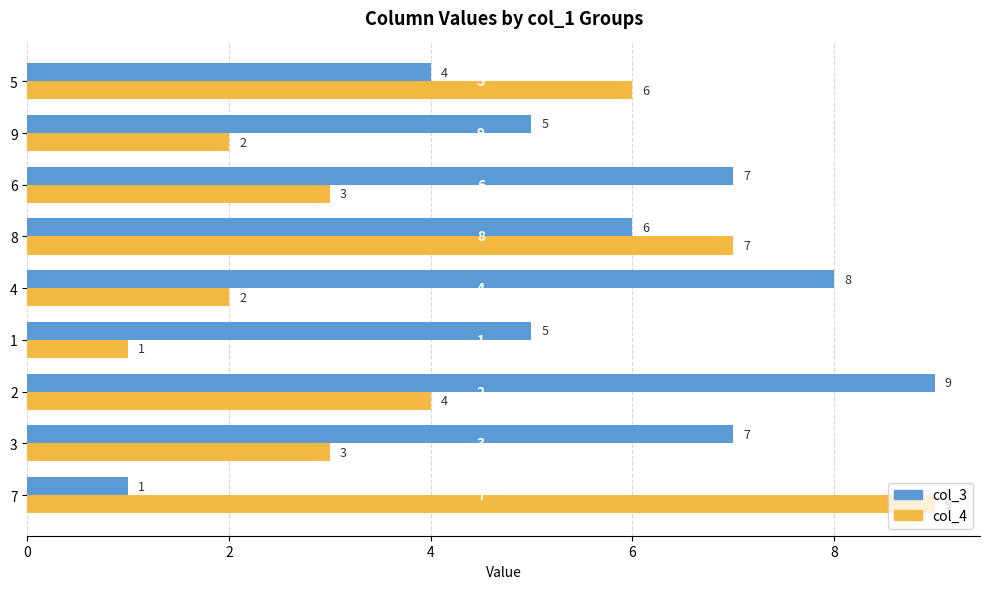

Rank the series at 6 from lowest to highest value.

col_4, col_3